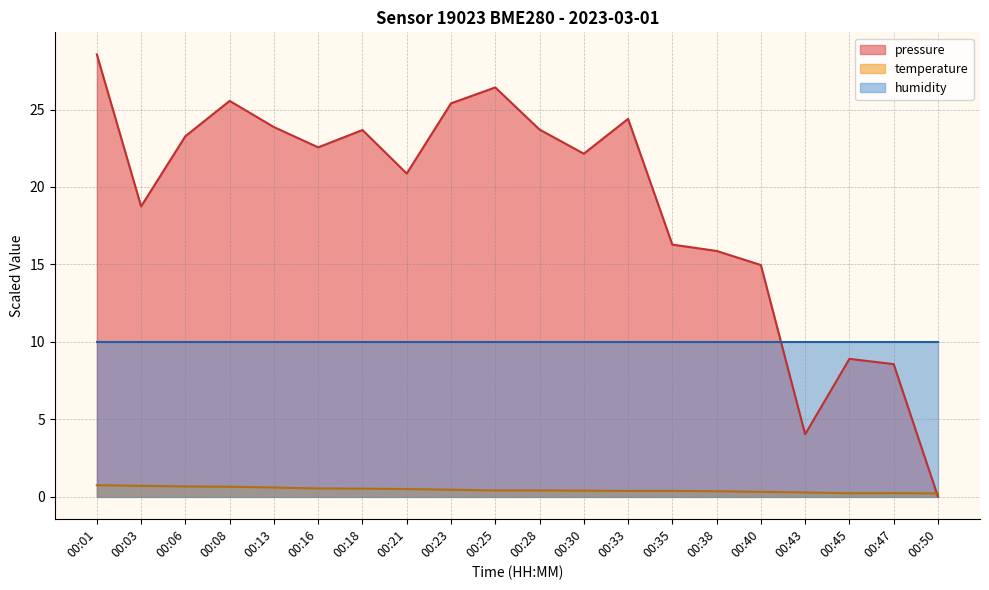

At which category does the chart reach its peak across all series?

00:01